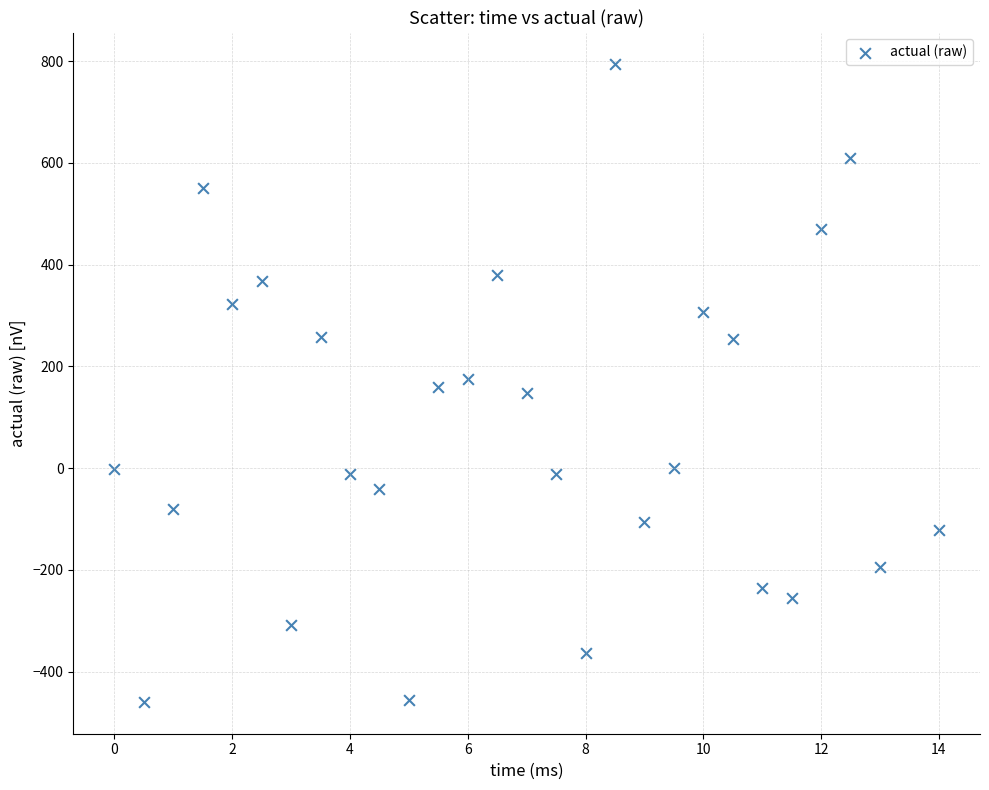

What is the range of Y values (max minus min)?

1253.1